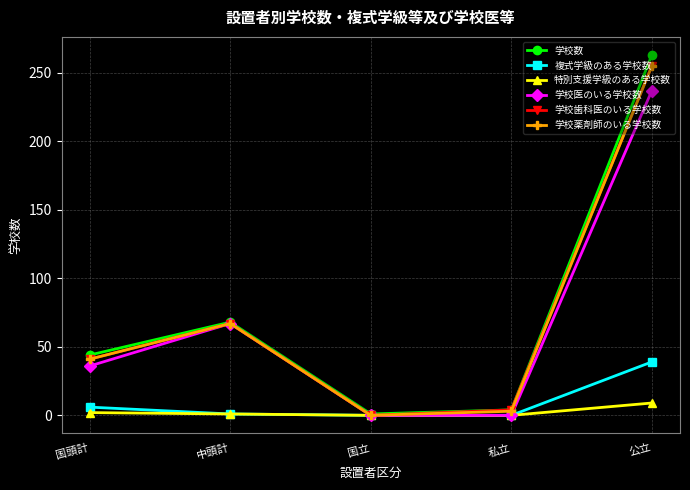

What position from the right is 中頭計?

4